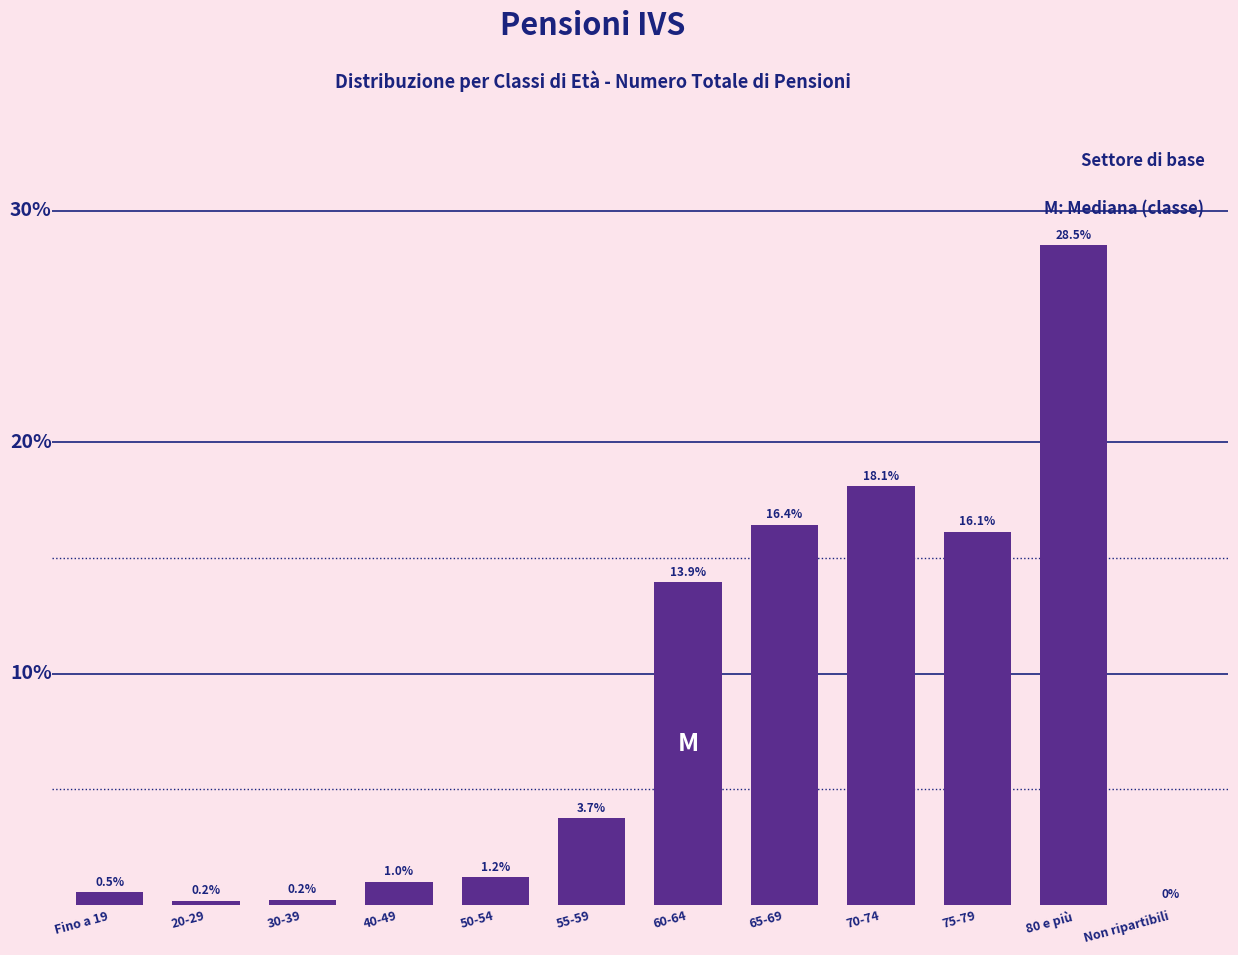

At which category does the chart reach its peak across all series?

80 e più